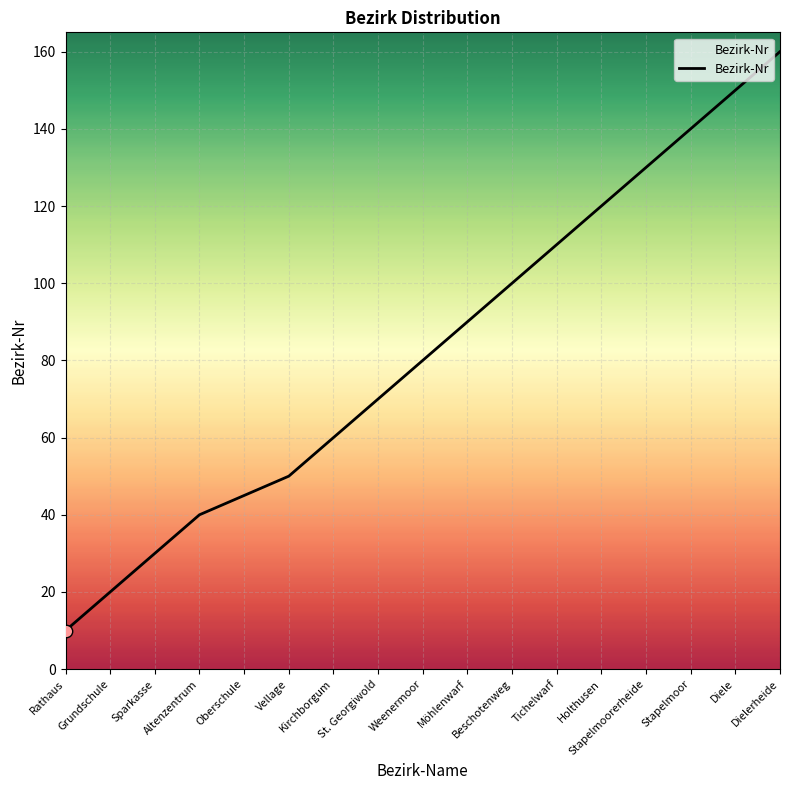

What is the change in value from Stapelmoor to Dielerheide?

+20